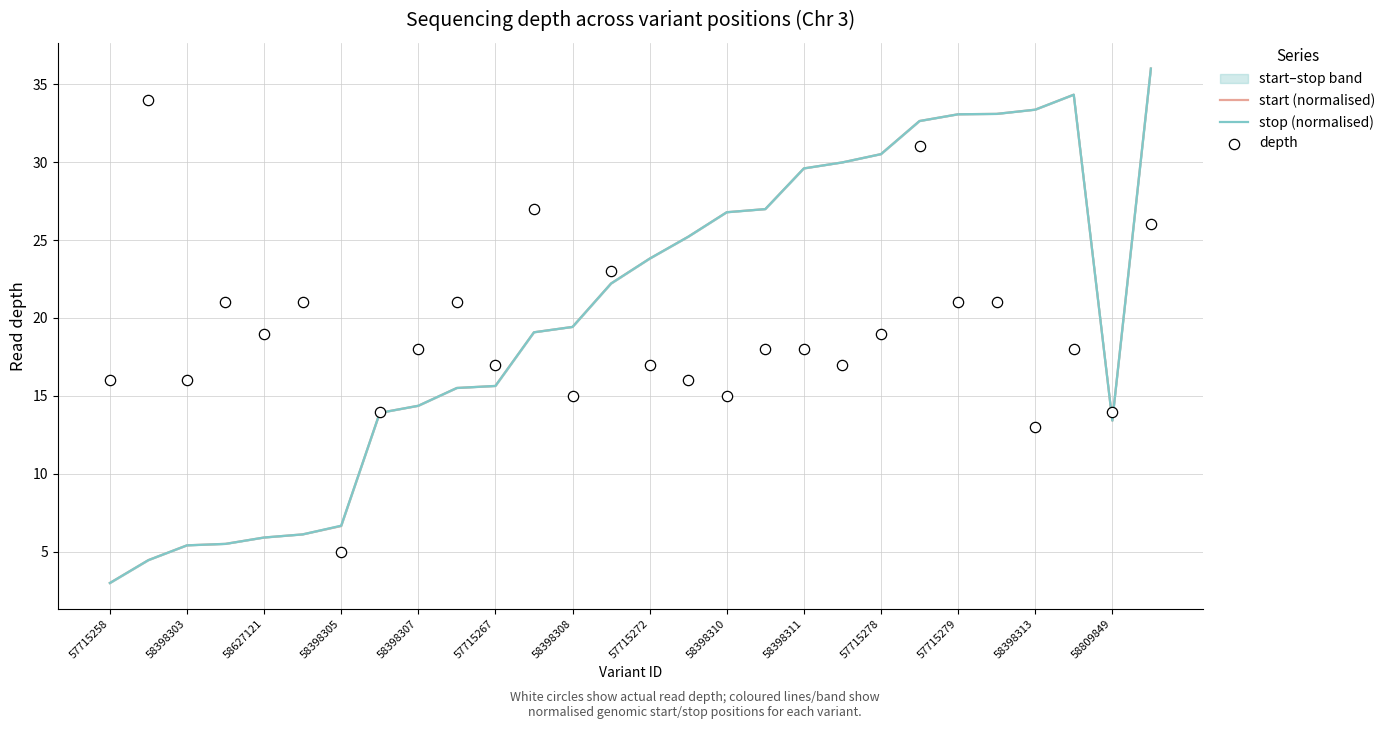

At which category is the sum across all series the highest?

27